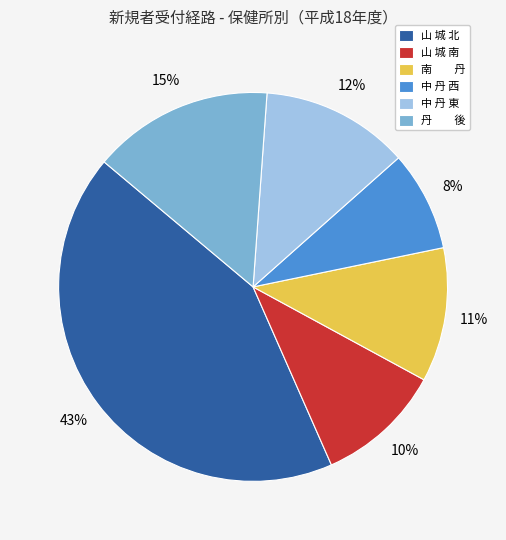

Is there a majority slice in this chart?

No